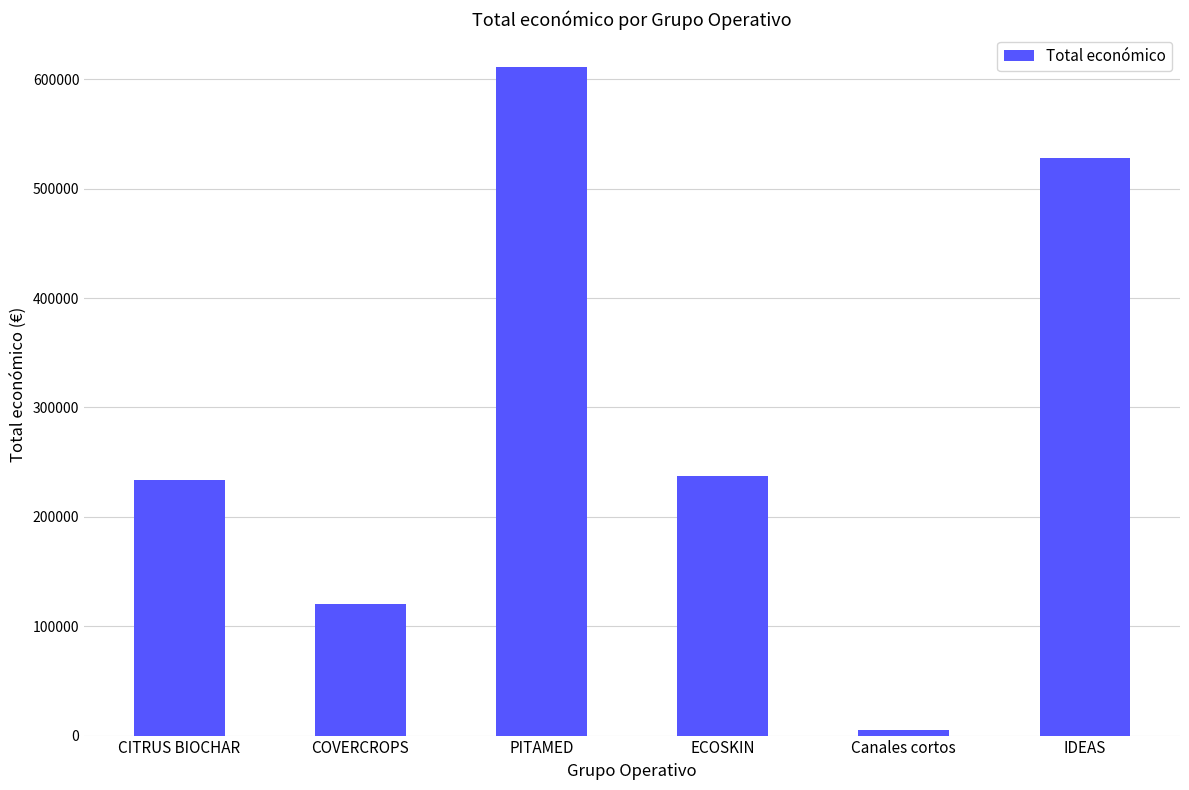

Is it true that the value at ECOSKIN is 237343?

True